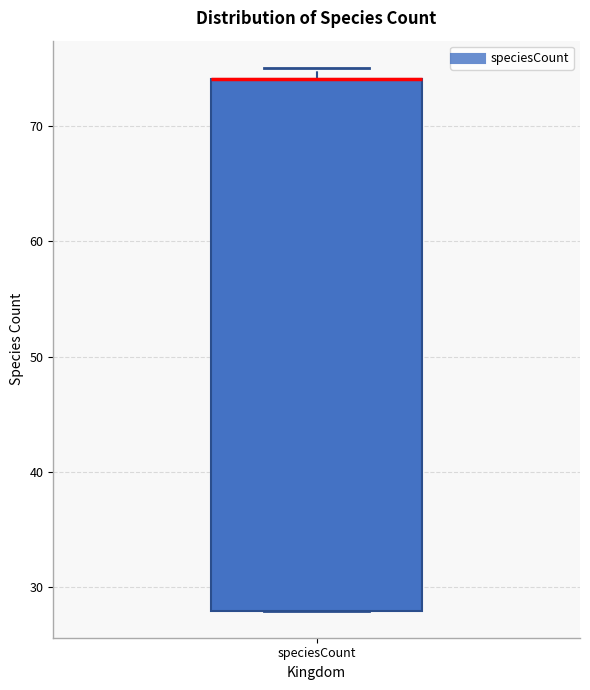

Transcribe this box plot: give where the median line is, the range the box spans, and where the two whiskers end, as read against the y-axis. The values are not printed on the chart, so give them approximately, as read against the axis.

median 74 (drawn on the box's upper edge), box 28 to 74, whiskers 28 to 75